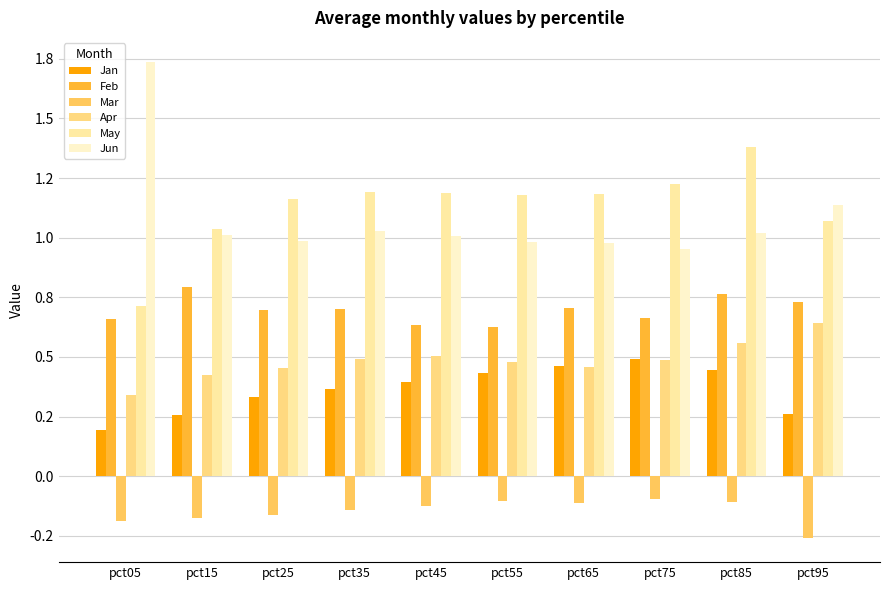

Which category has the lowest value across all series?

pct95